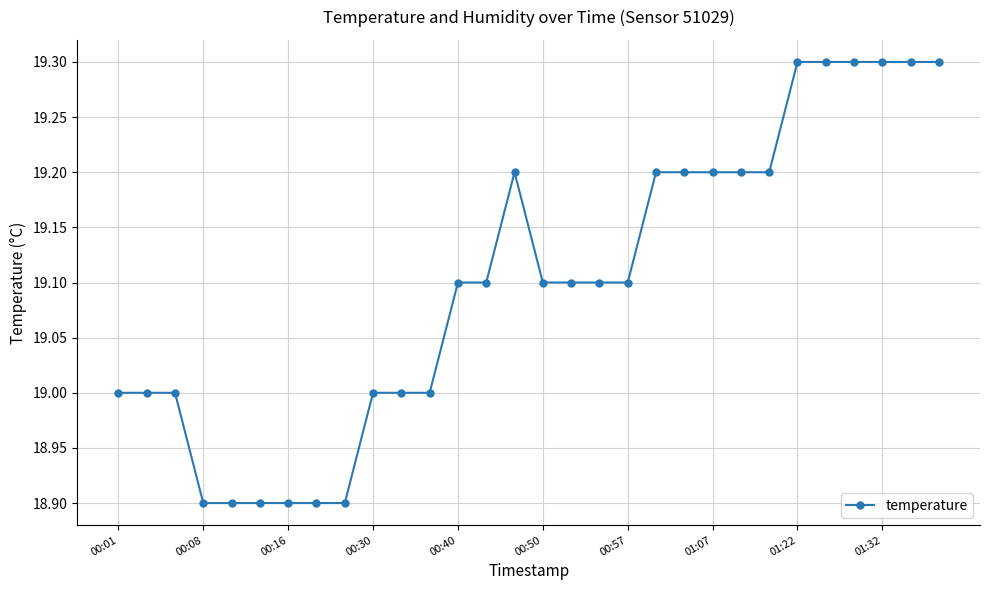

True or false: the data has more than 0 interior local peaks.

True